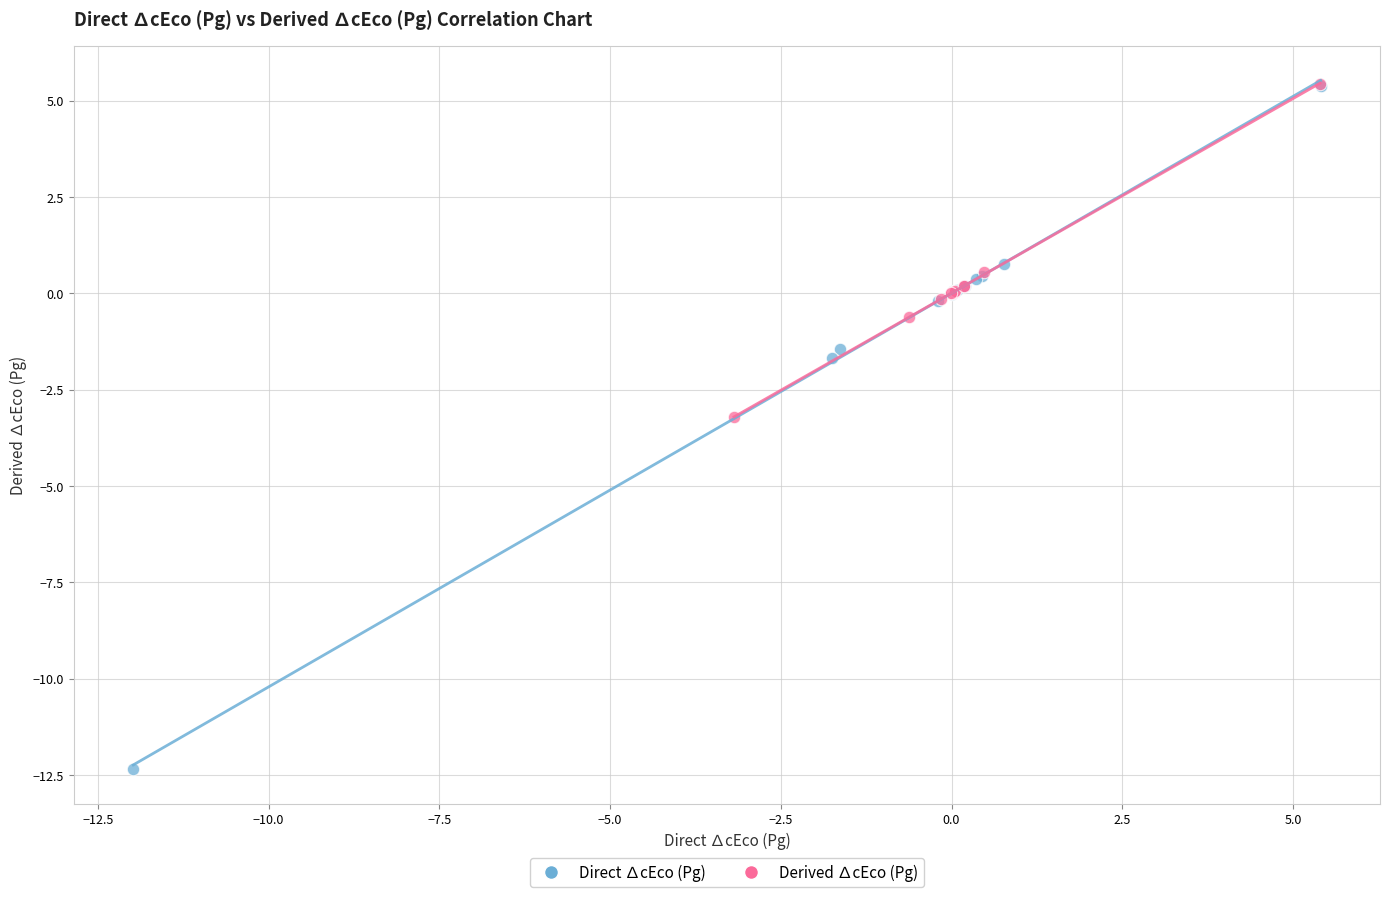

Which series contains the lowest Y value?

Direct ∆cEco (Pg)